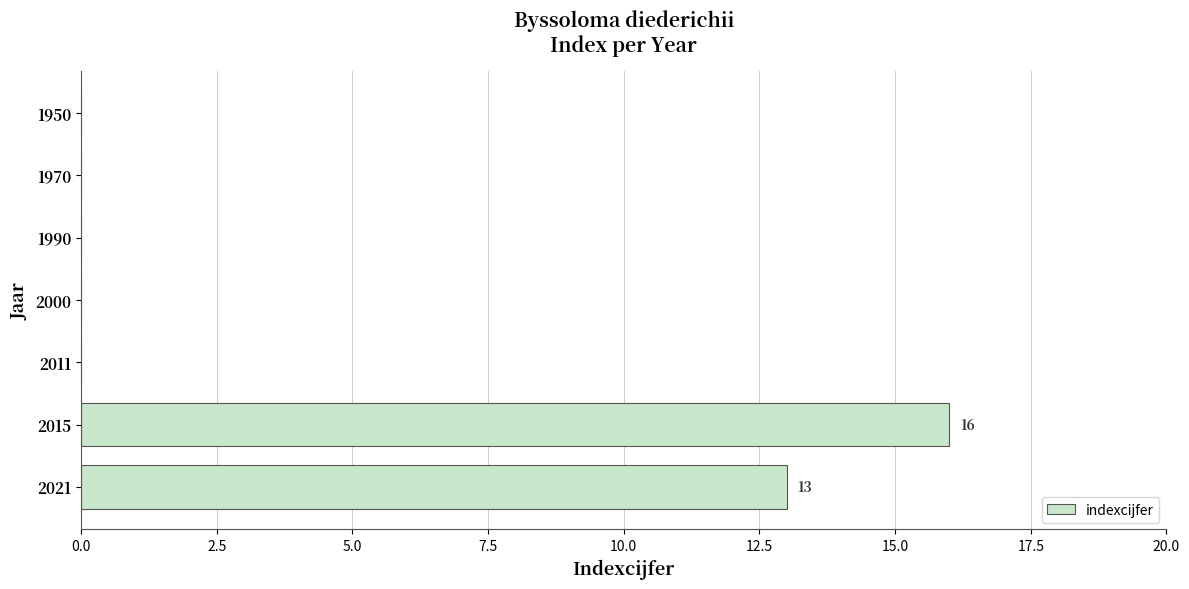

The chart shows a value of 13 at 2021. True or false?

True